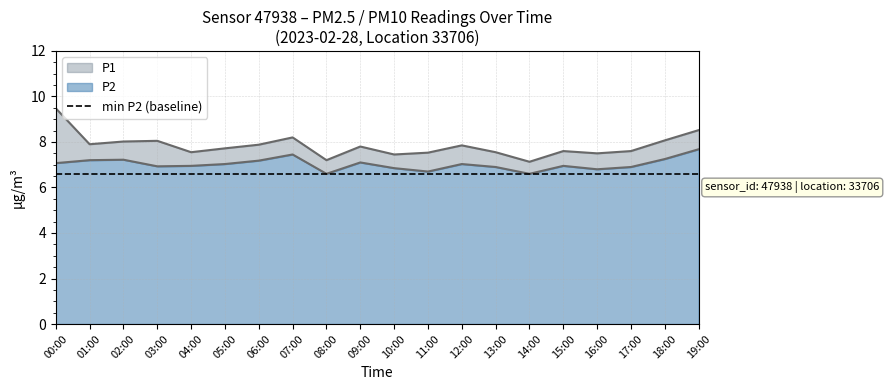

True or false: P1 and P2 intersect in this chart.

False